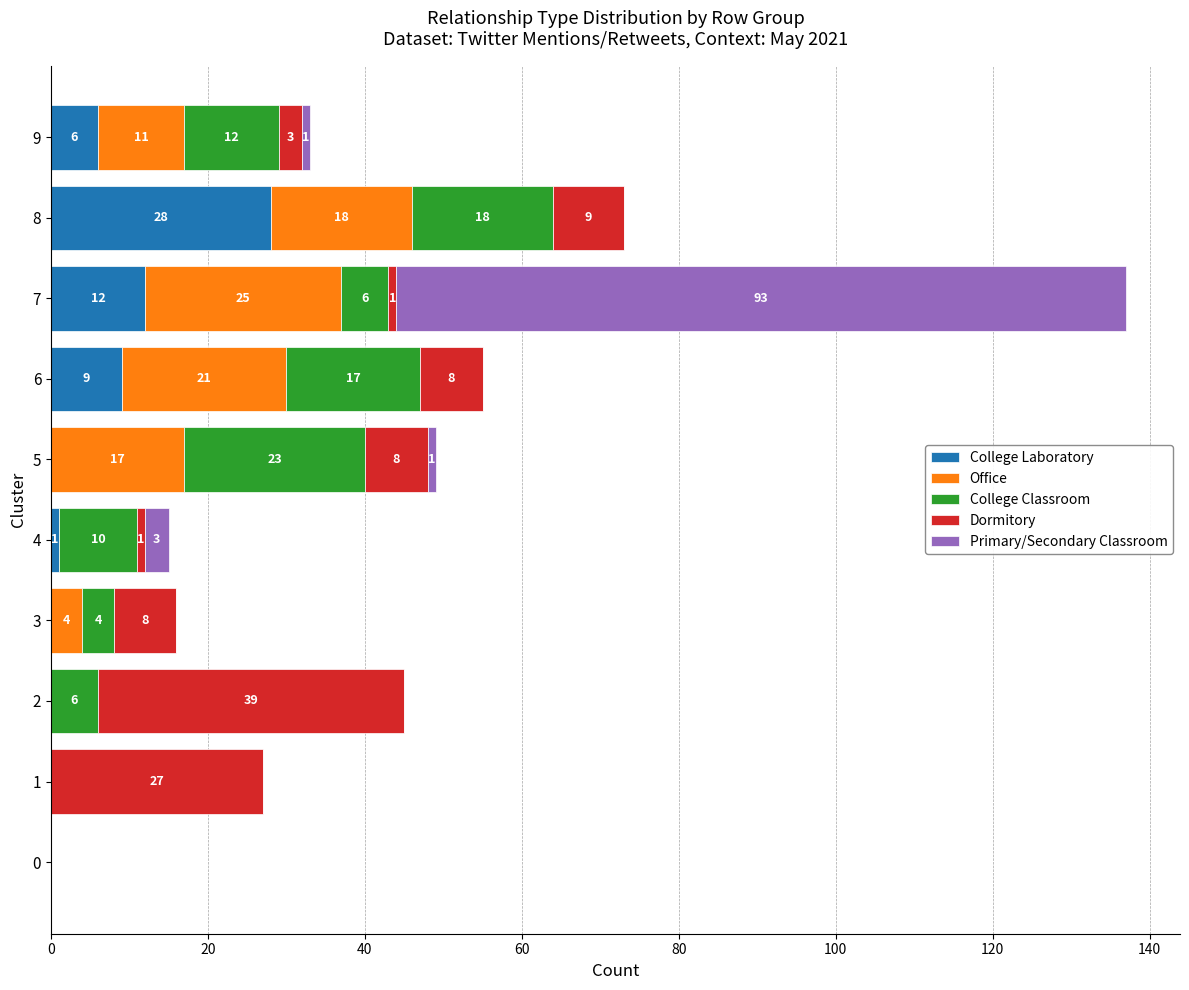

What is the total value across all series at 9?

33